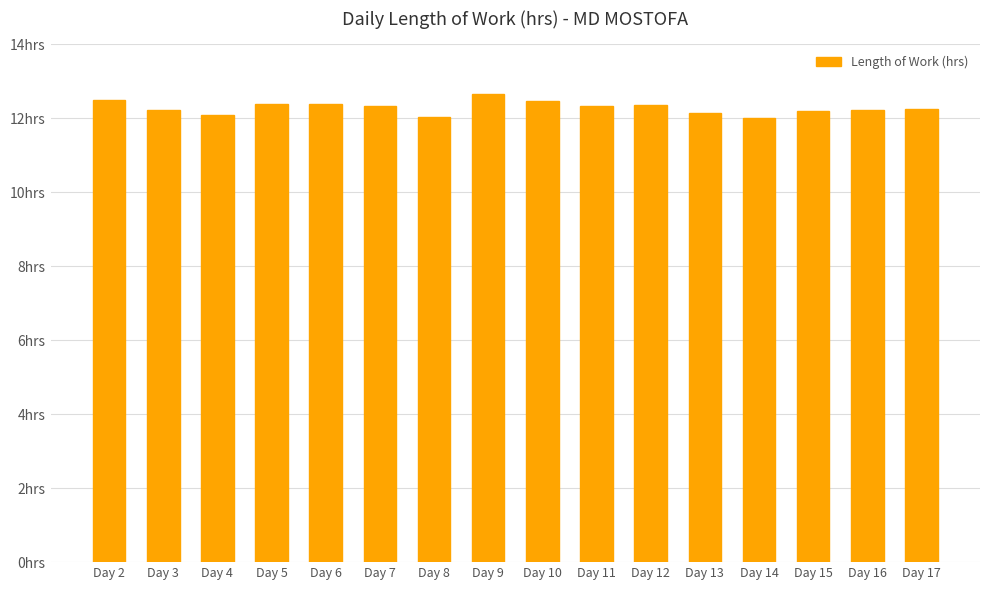

Does the chart contain any negative values?

No